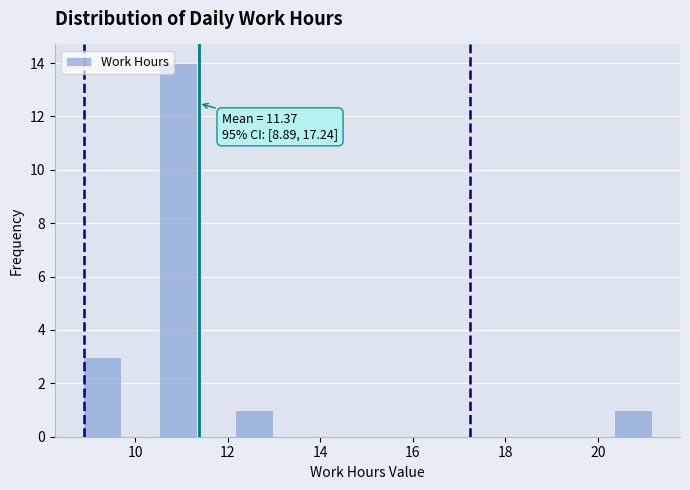

Over which range of the x-axis is the bar tallest?

10.6 to 11.4